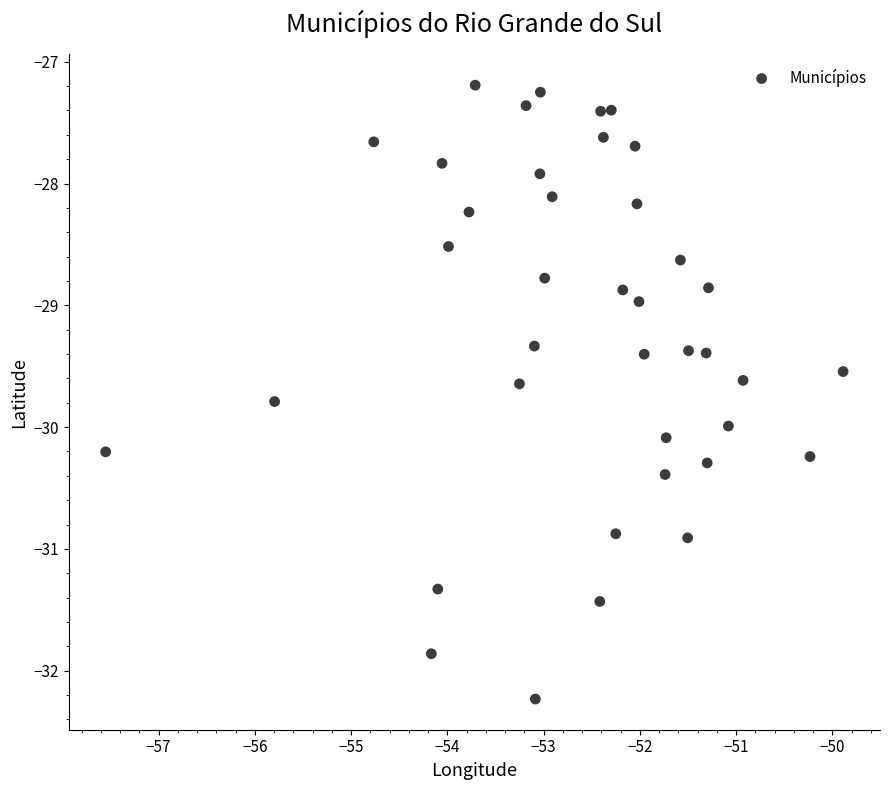

What is the range of X values (max minus min)?

7.7